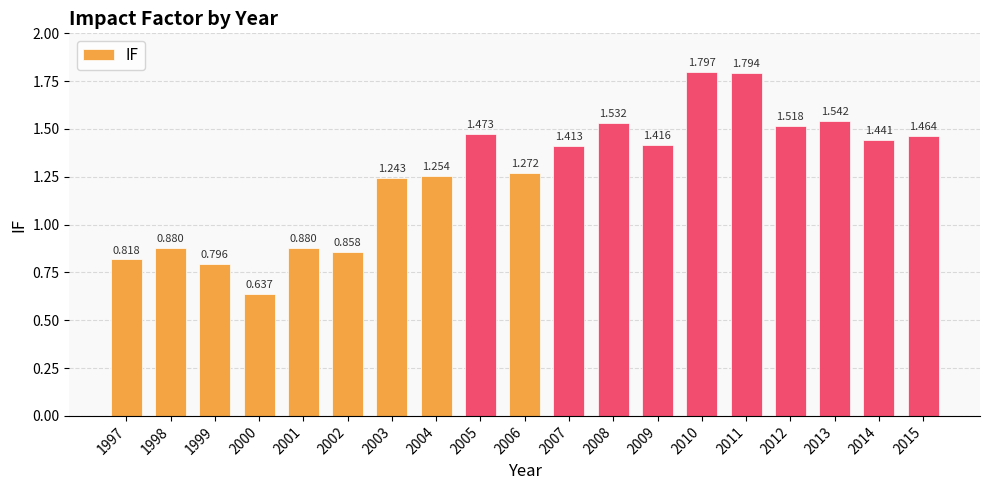

Where does the data first go above 1?

2003